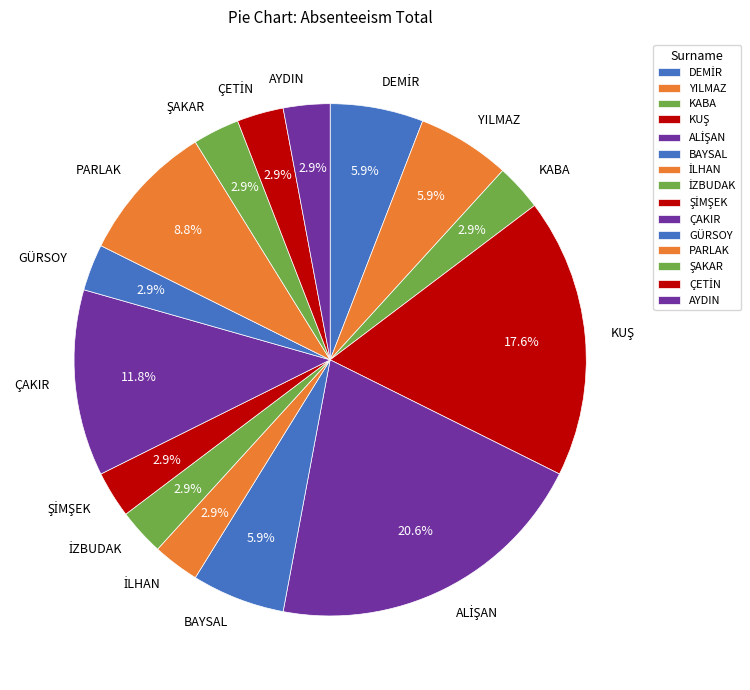

Is there any slice that represents more than half of the pie?

No